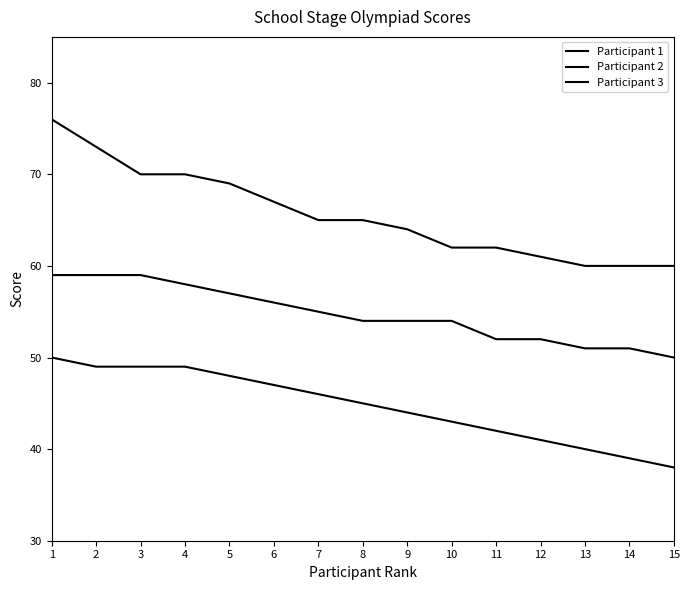

Rank the series by their maximum value, from lowest to highest.

Participant 3, Participant 2, Participant 1